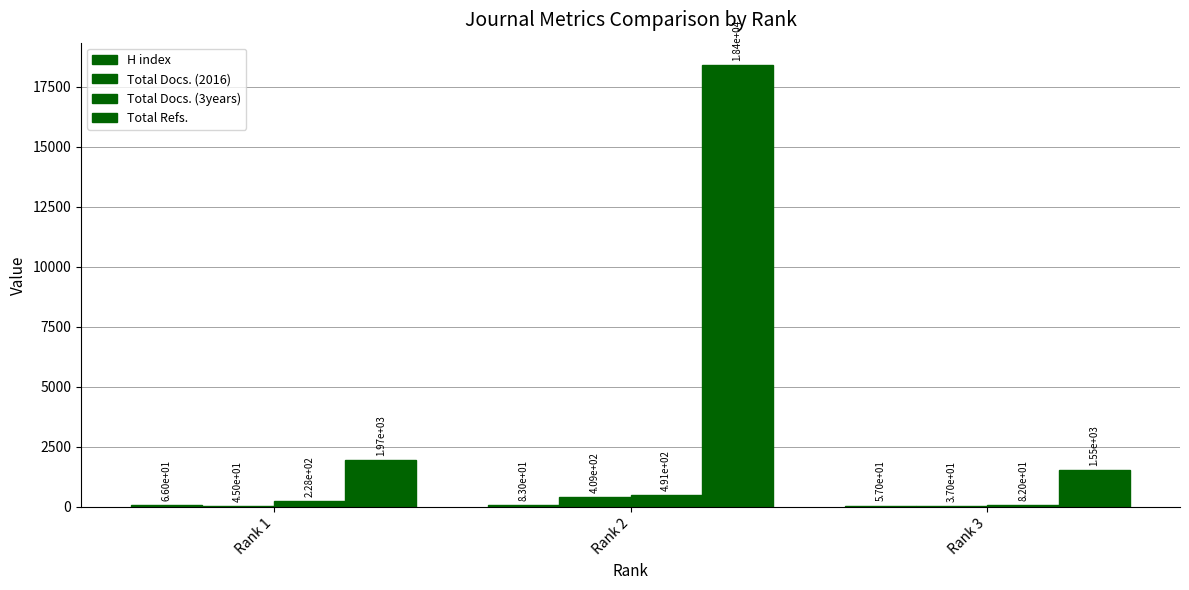

The value of H index at Rank 3 is 74. True or false?

False